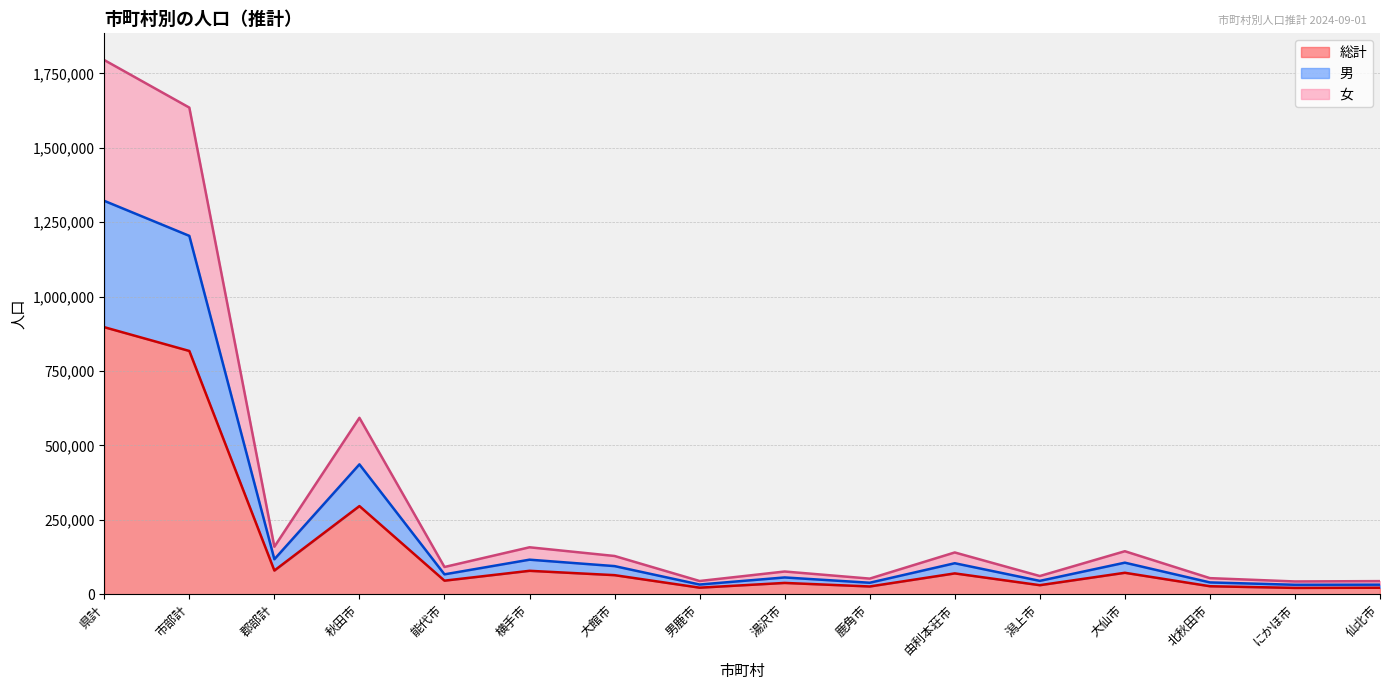

Does the chart display data point markers on the line(s)?

No